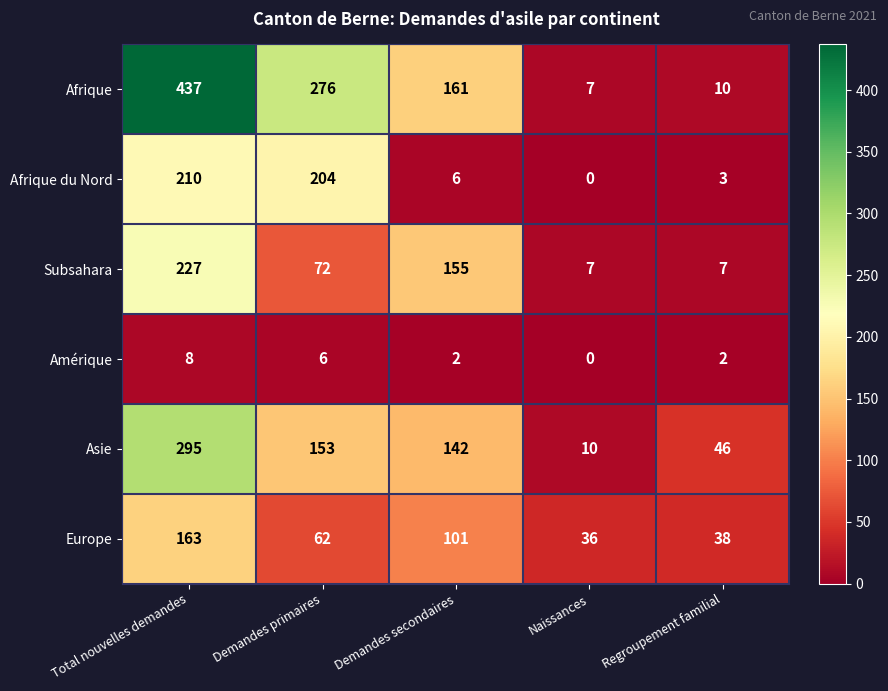

What is the difference between the maximum and second lowest values in the Amérique series?

6